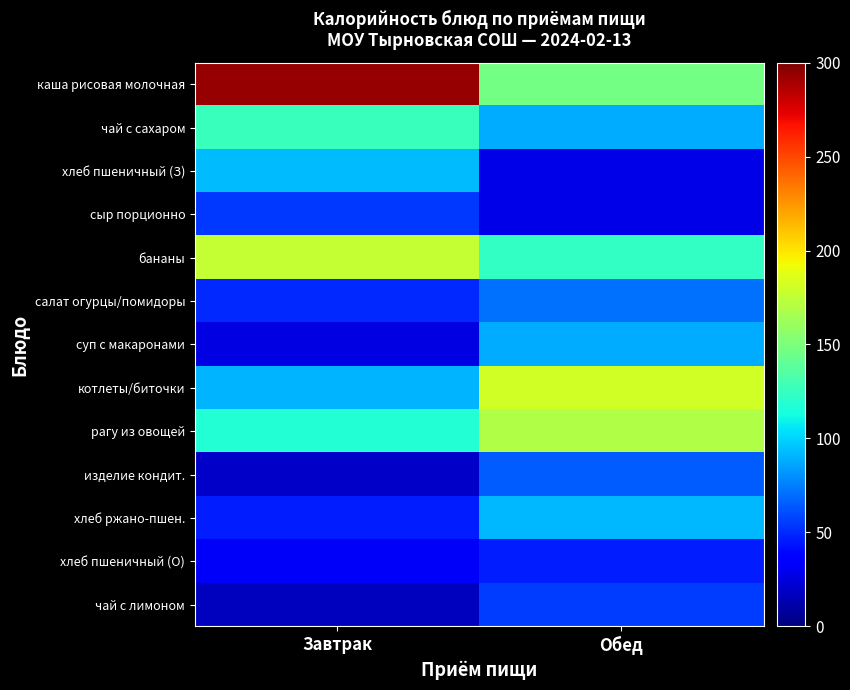

List the series in order of their peak value, lowest first.

хлеб пшеничный (О), сыр порционно, чай с лимоном, изделие кондит., салат огурцы/помидоры, суп с макаронами, хлеб ржано-пшен., хлеб пшеничный (З), чай с сахаром, рагу из овощей, бананы, котлеты/биточки, каша рисовая молочная